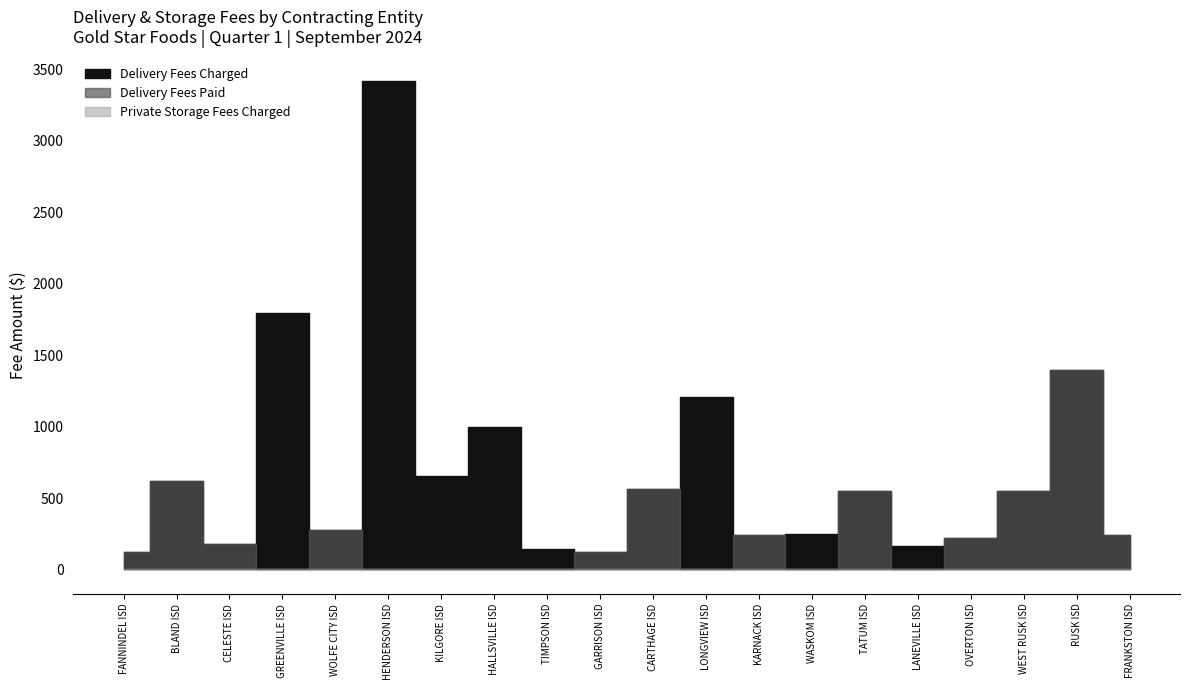

What is the label of the 15th point from the left?

TATUM ISD